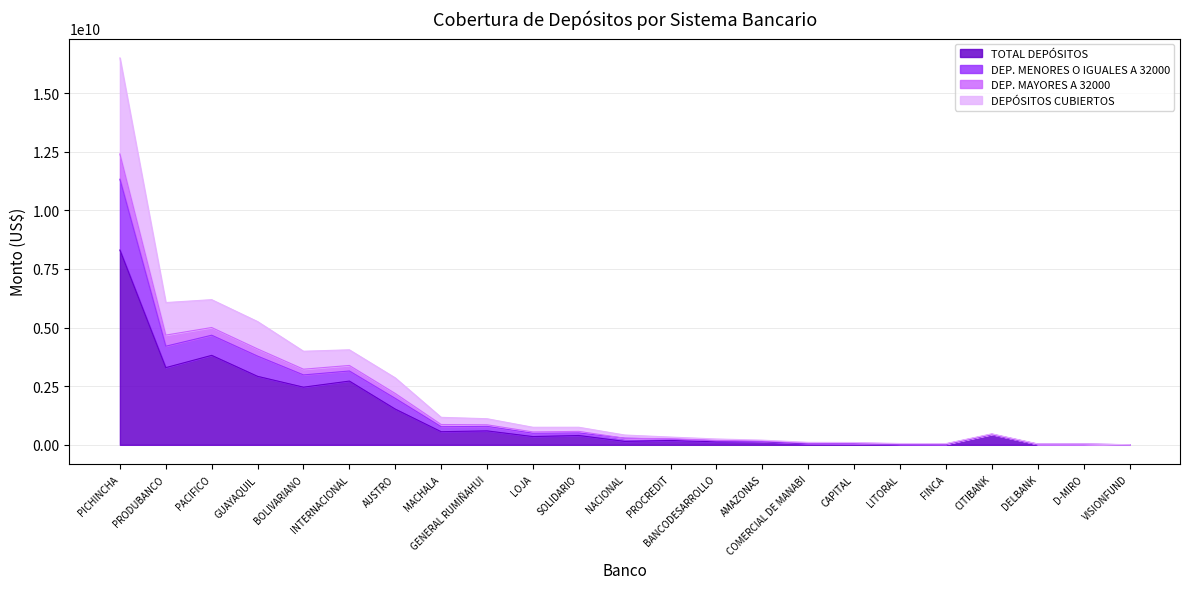

What value does the TOTAL DEPÓSITOS series have at PRODUBANCO?

3291208033.3